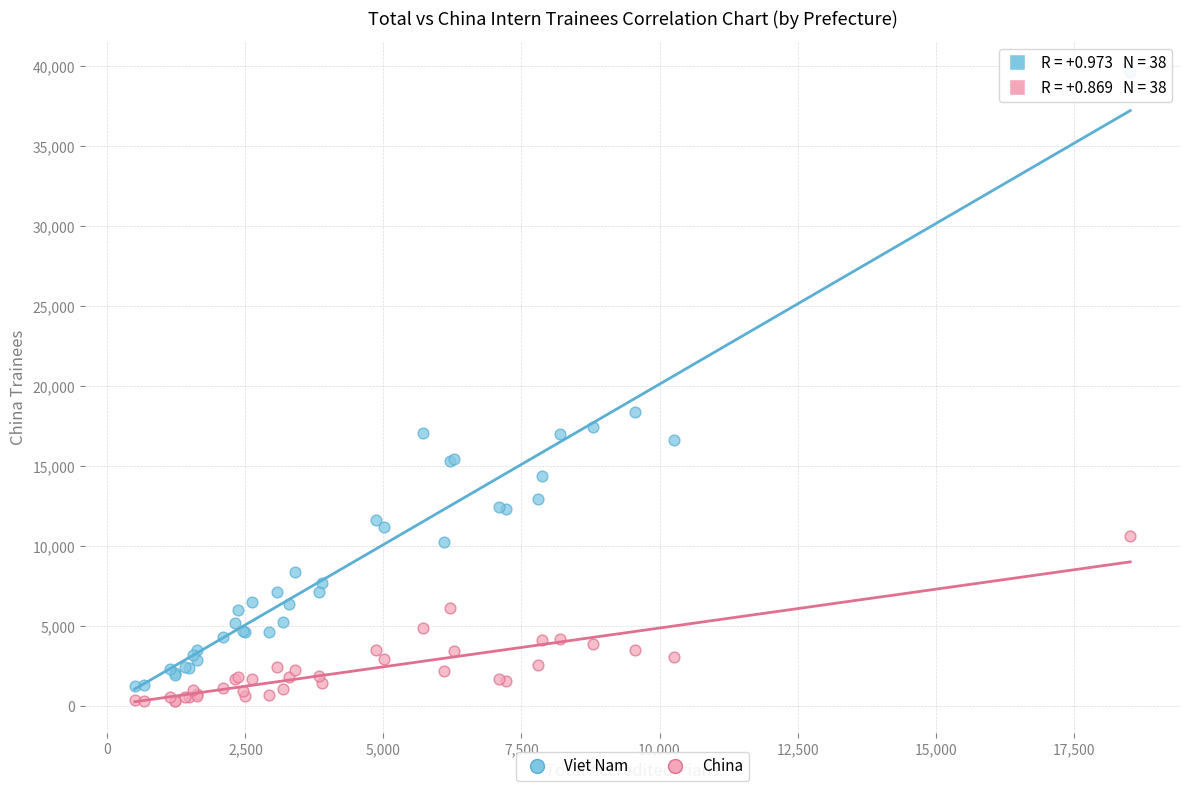

Which series has the widest spread of Y values?

Viet Nam